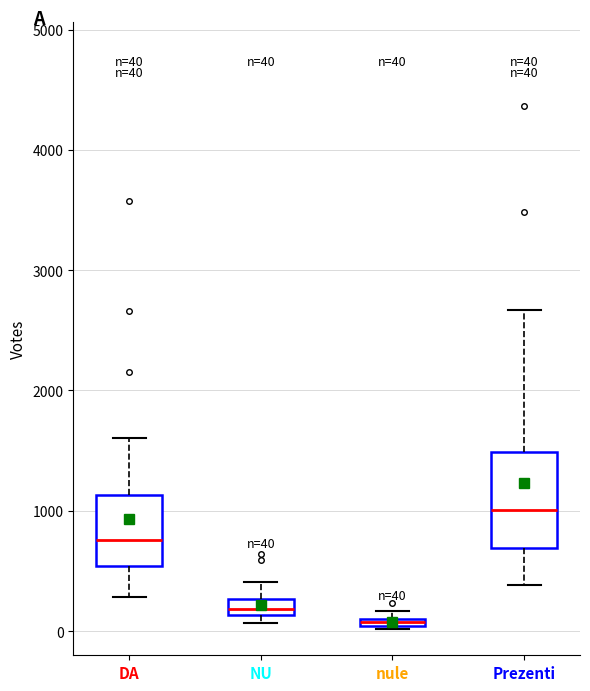

Which box has the highest median line?

Prezenti